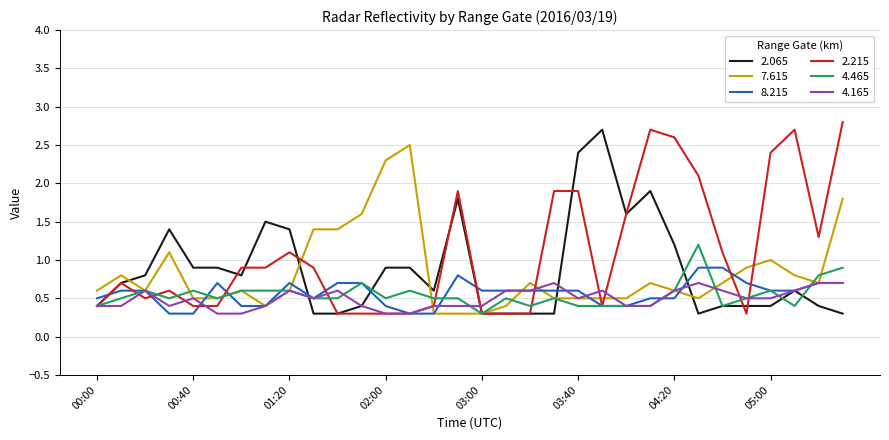

True or false: 7.615 has more than 0 points higher than both neighbors.

True